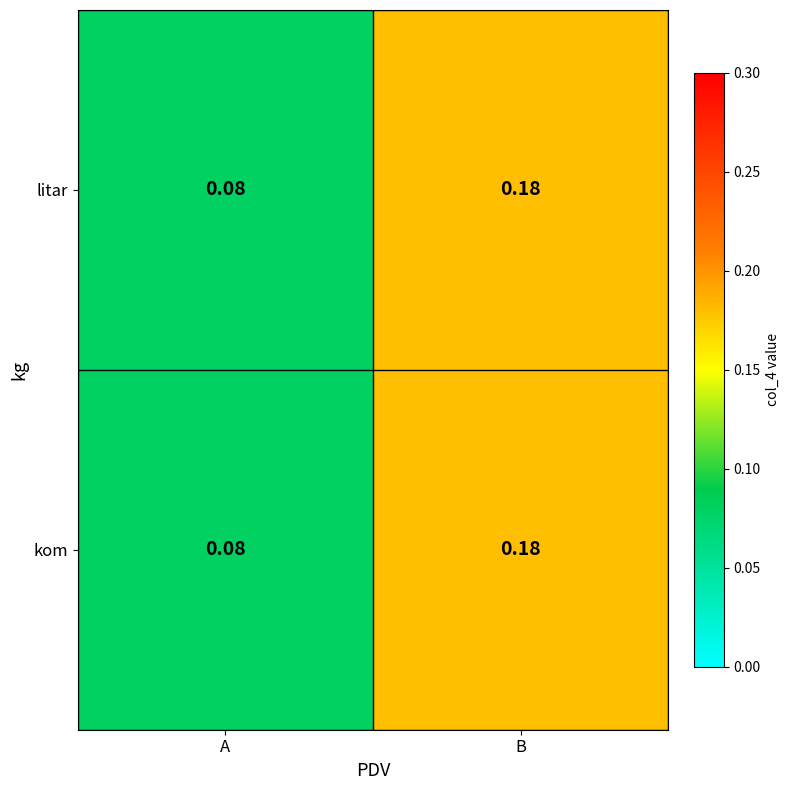

Which label corresponds to the largest value in the chart?

B